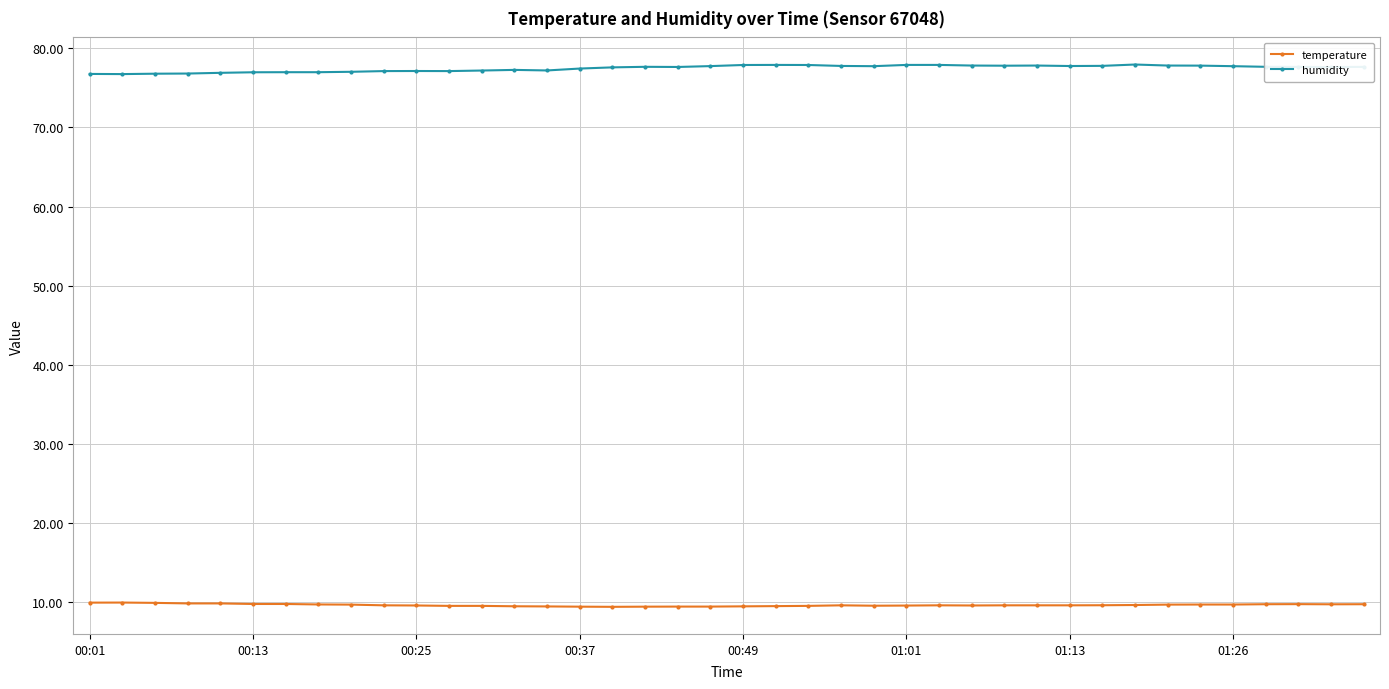

True or false: humidity and temperature cross at least once.

False